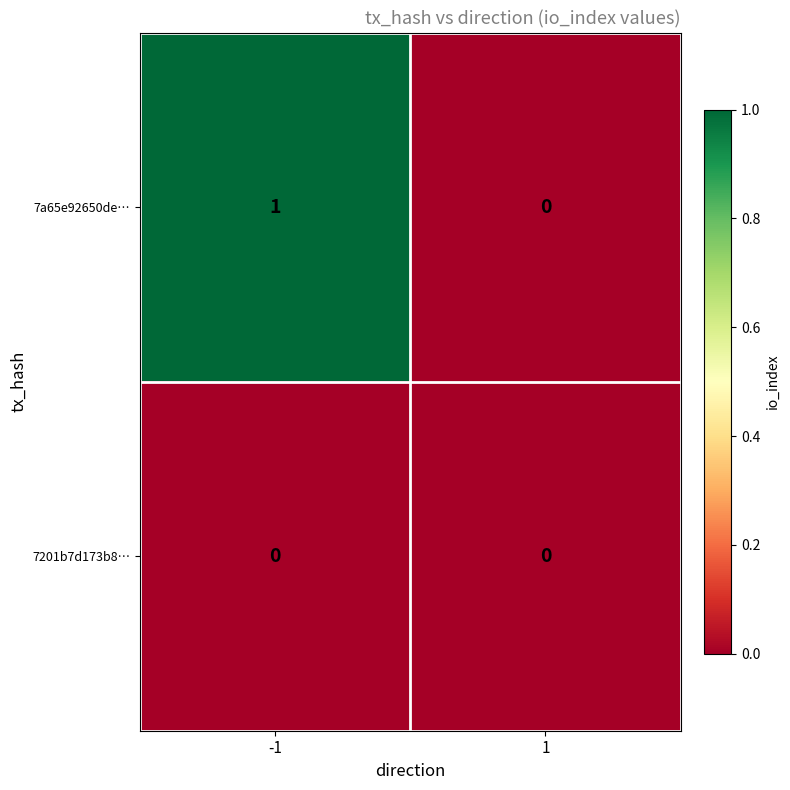

Which series has the widest spread of values?

7a65e92650de…